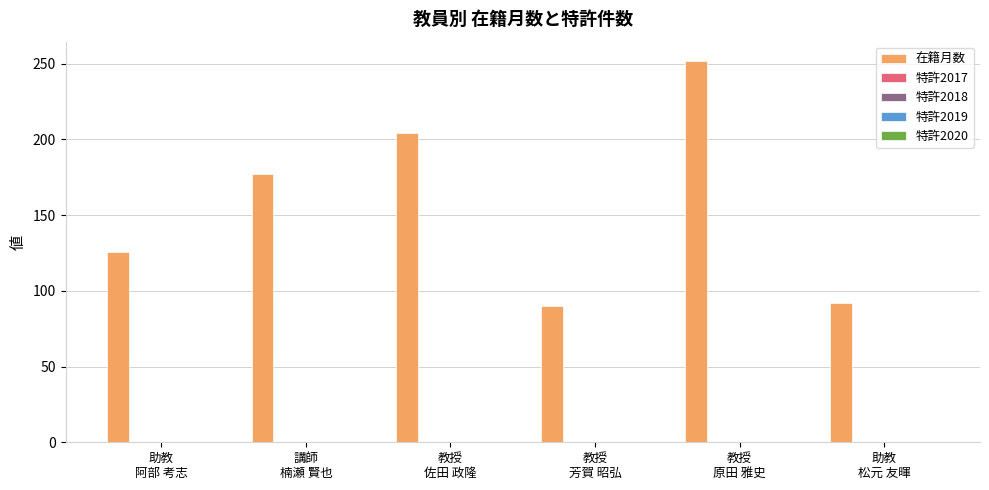

Reading right to left, transcribe all the data shown in this chart.

92	252	90	204	177	126